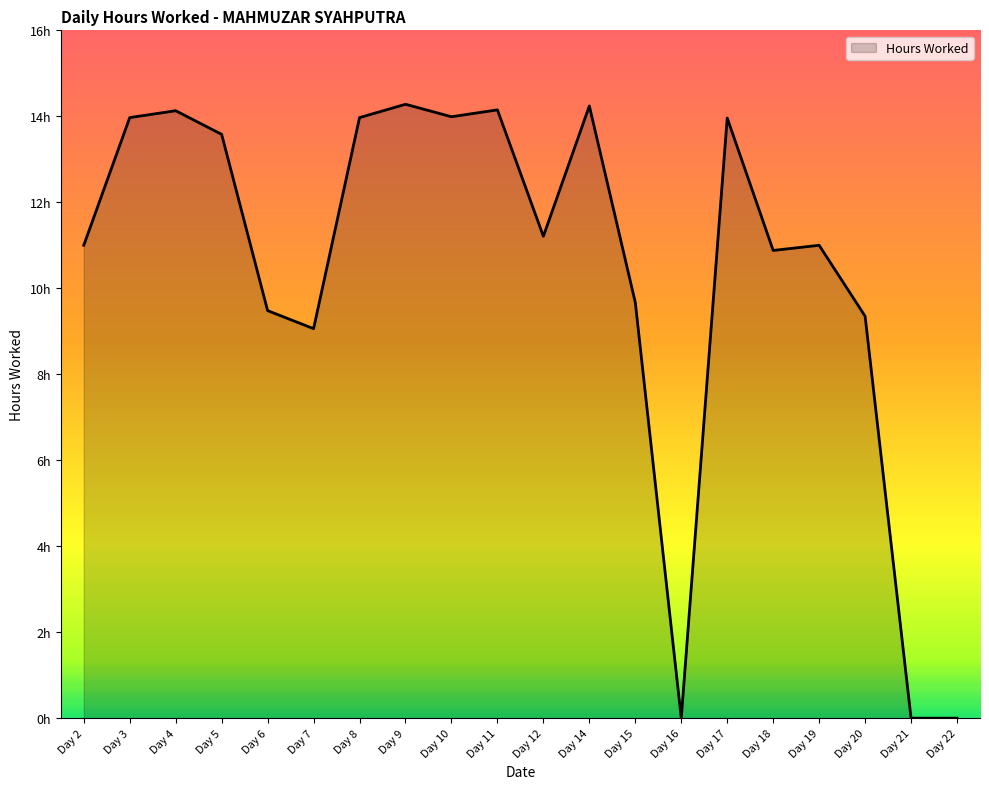

Approximately how many times larger is the value at Day 15 compared to Day 3?

0.7